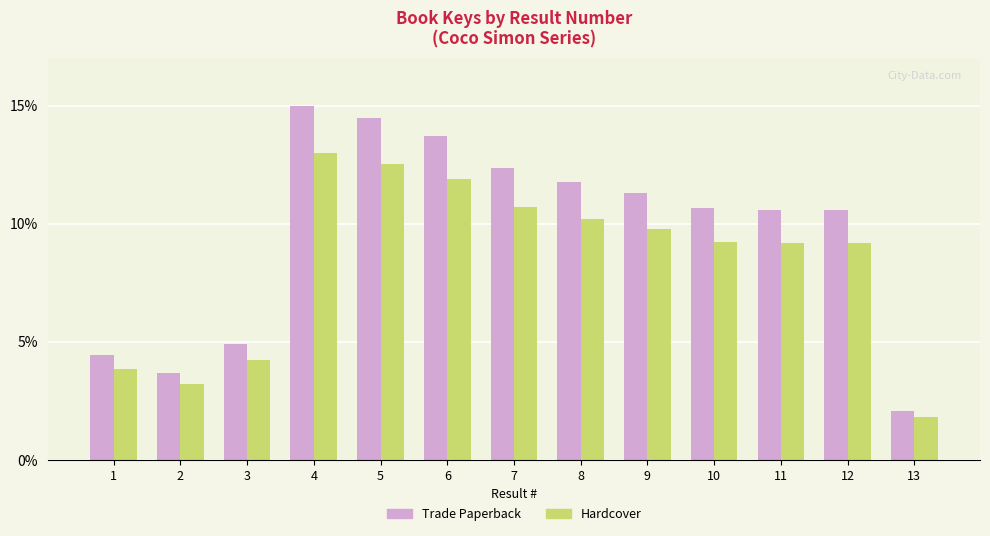

Which label corresponds to the largest value in the chart?

4